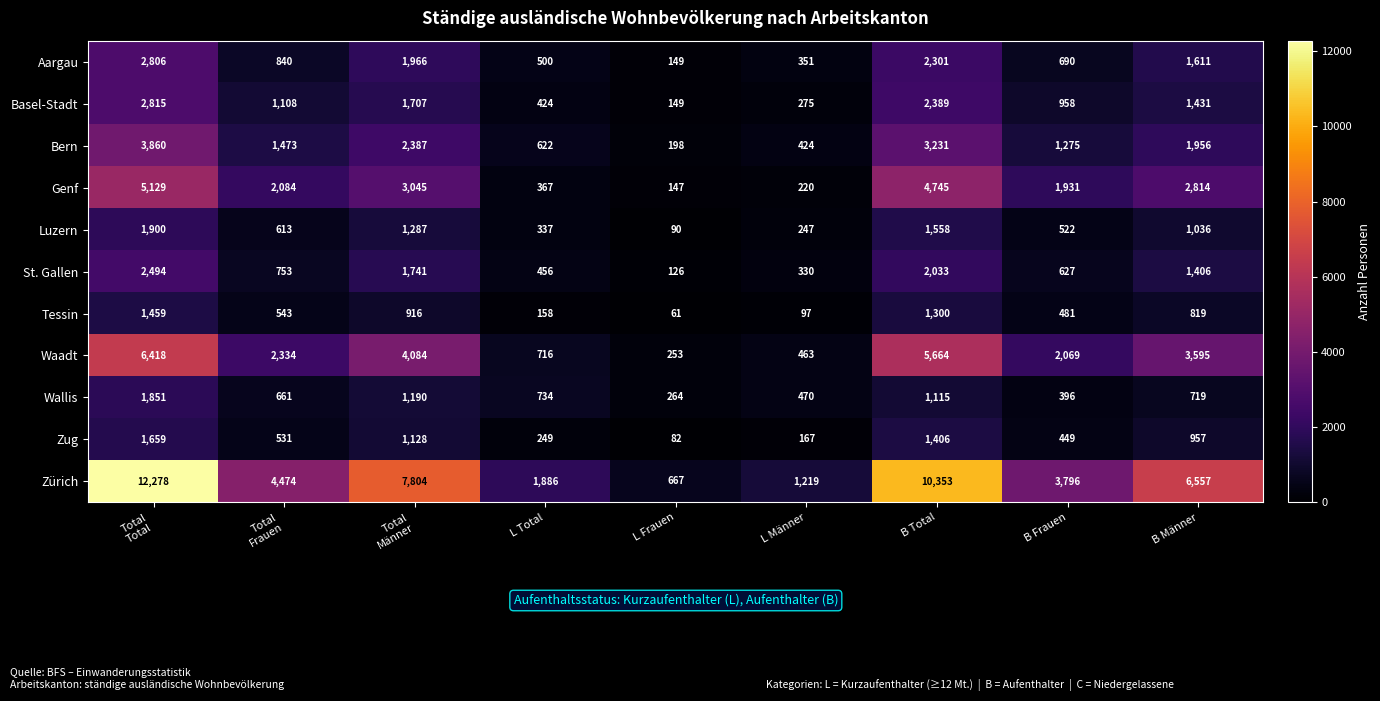

At B Frauen, list the series in order from smallest to largest.

Wallis, Zug, Tessin, Luzern, St. Gallen, Aargau, Basel-Stadt, Bern, Genf, Waadt, Zürich